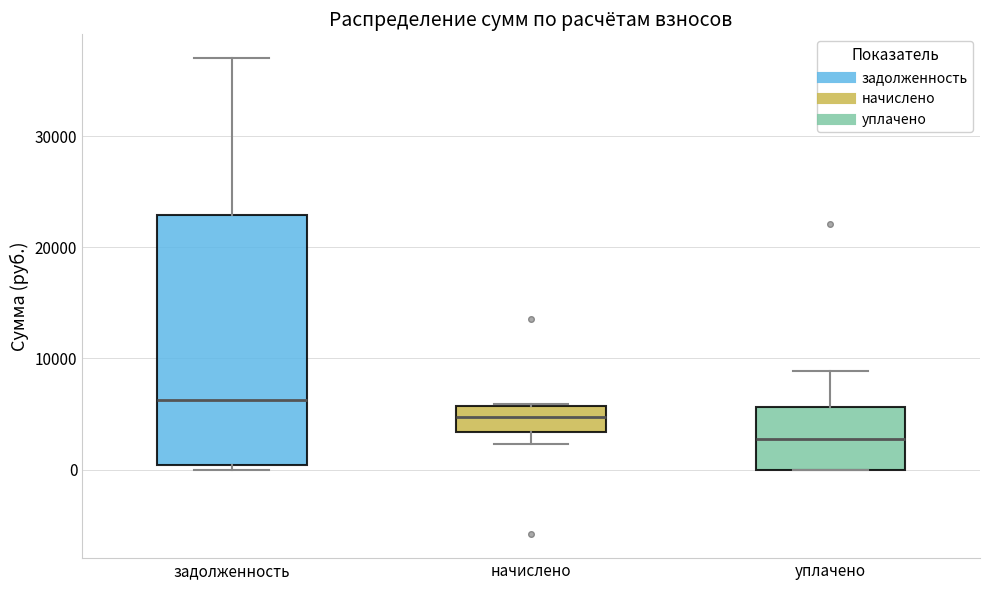

Where is the lower edge of the box for начислено on the y-axis? The values are not printed on the chart, so give them approximately, as read against the axis.

3000